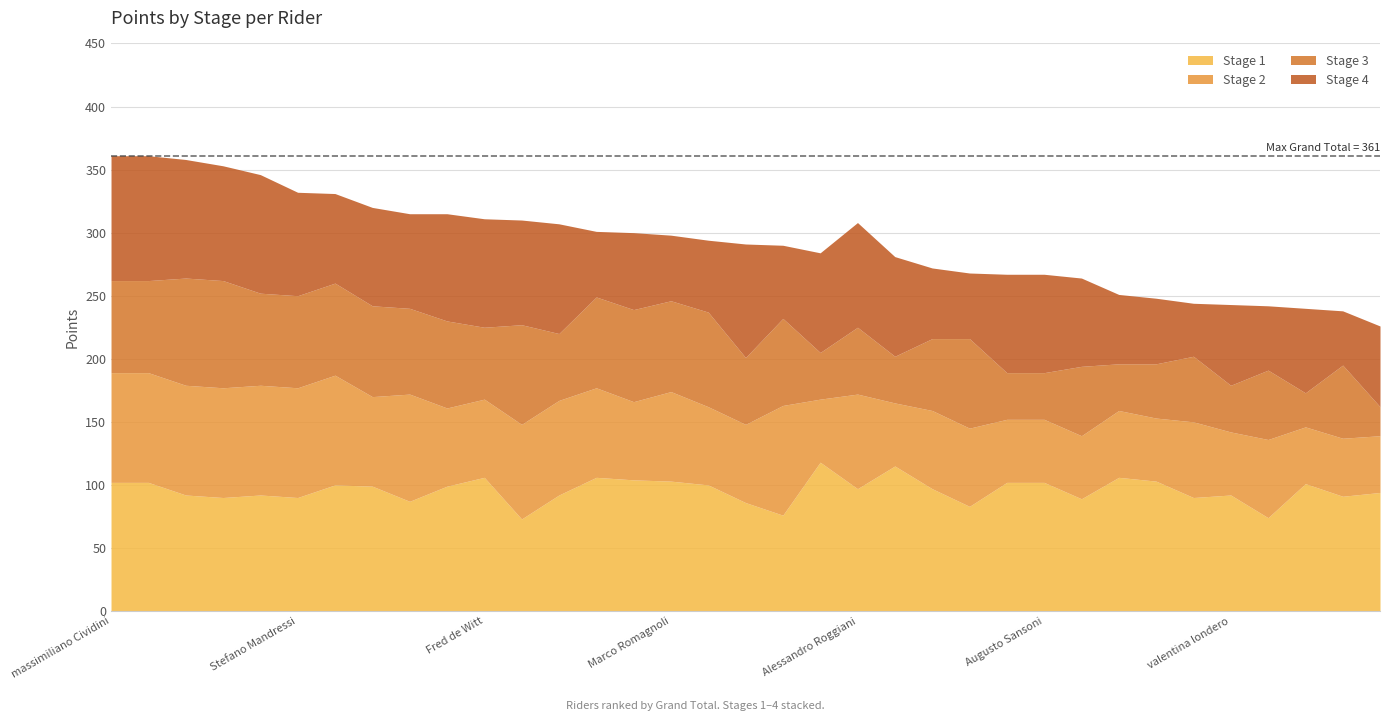

Which series has the largest total across all categories?

Stage 1